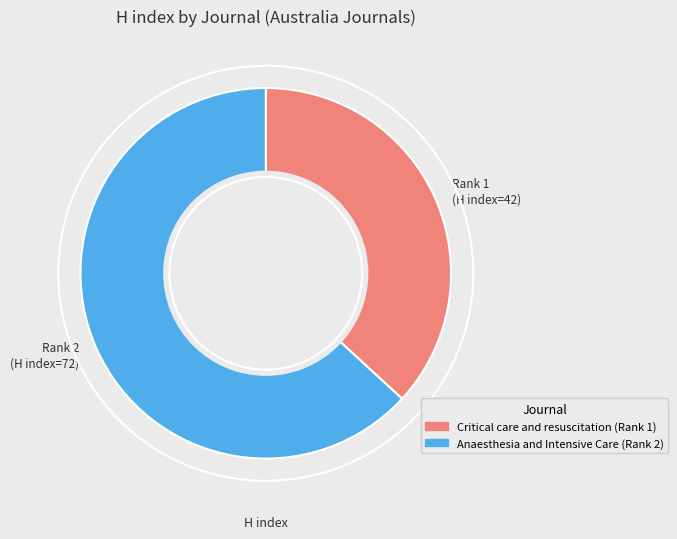

What is the ratio of the value at Rank 1 (H index=42) to the value at Rank 2 (H index=72)?

0.6